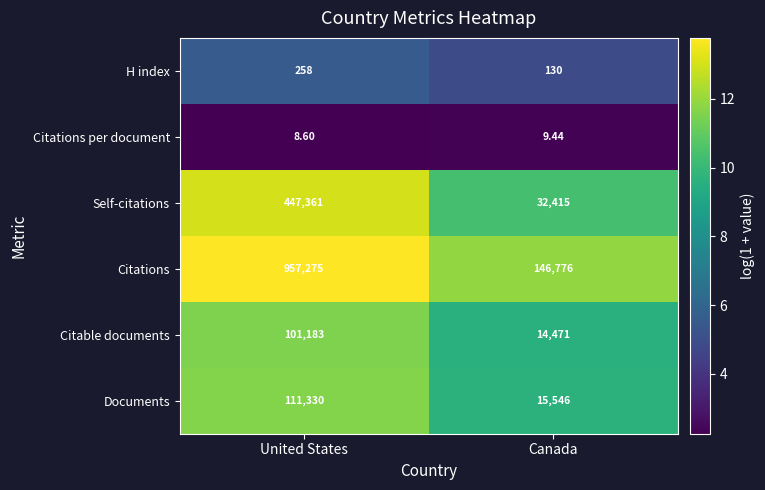

Which category has the highest value across all series?

United States